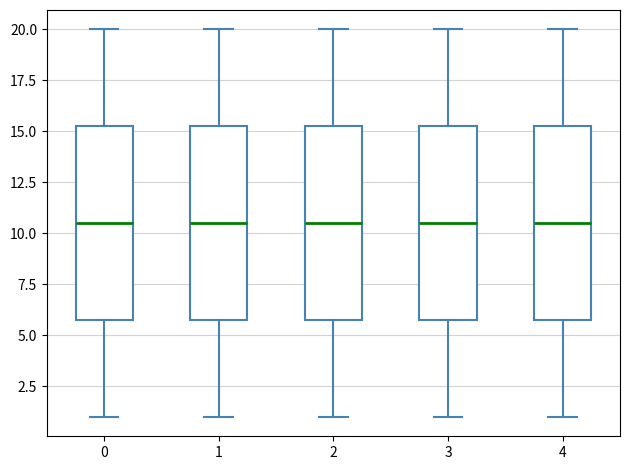

Reading left to right, read every box against the y-axis: the position of its median line, the range the box covers, and the ends of its whiskers. The values are not printed on the chart, so give them approximately, as read against the axis.

0: median 10.5, box 6.0 to 15.5, whiskers 1.0 to 20.0
1: median 10.5, box 6.0 to 15.5, whiskers 1.0 to 20.0
2: median 10.5, box 6.0 to 15.5, whiskers 1.0 to 20.0
3: median 10.5, box 6.0 to 15.5, whiskers 1.0 to 20.0
4: median 10.5, box 6.0 to 15.5, whiskers 1.0 to 20.0